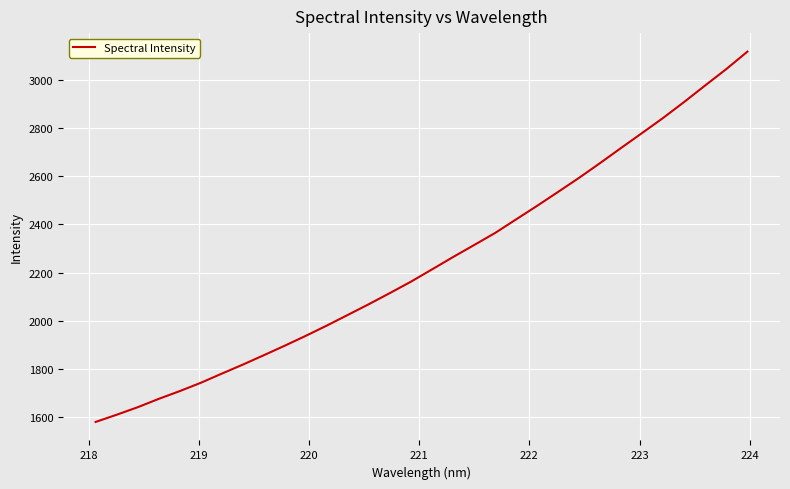

Is this an area chart (filled region under the line)?

No